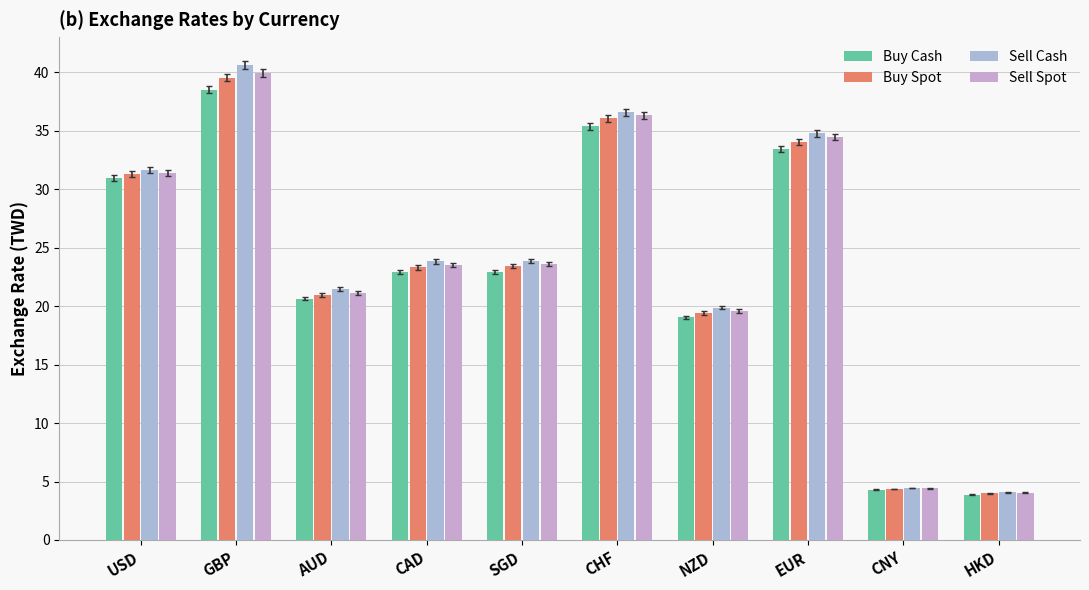

What is the difference between the maximum and minimum values in the Buy Spot series?

35.5